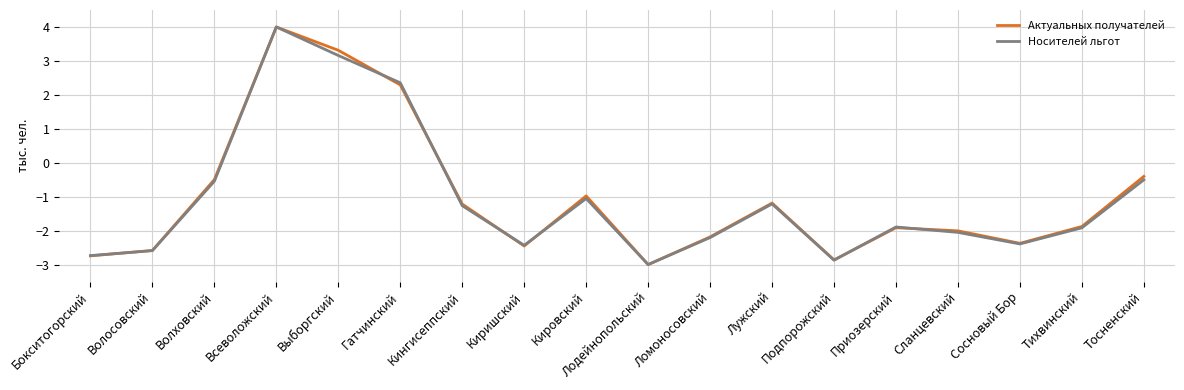

What is the lowest value of the Актуальных получателей series?

-3.0